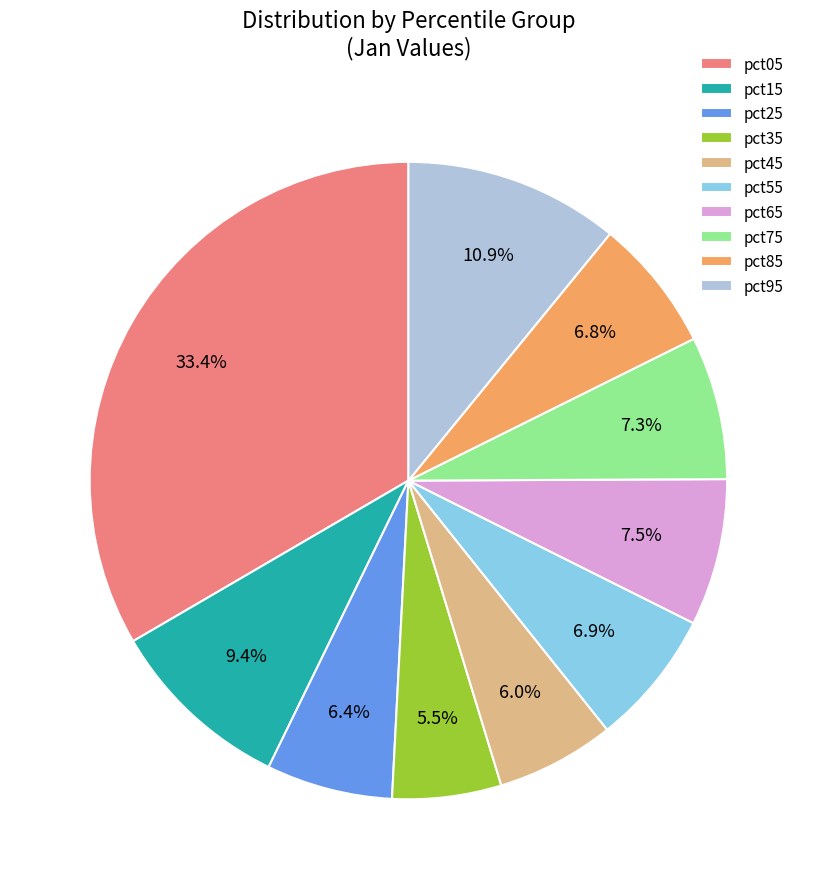

Does any single category account for the majority?

No